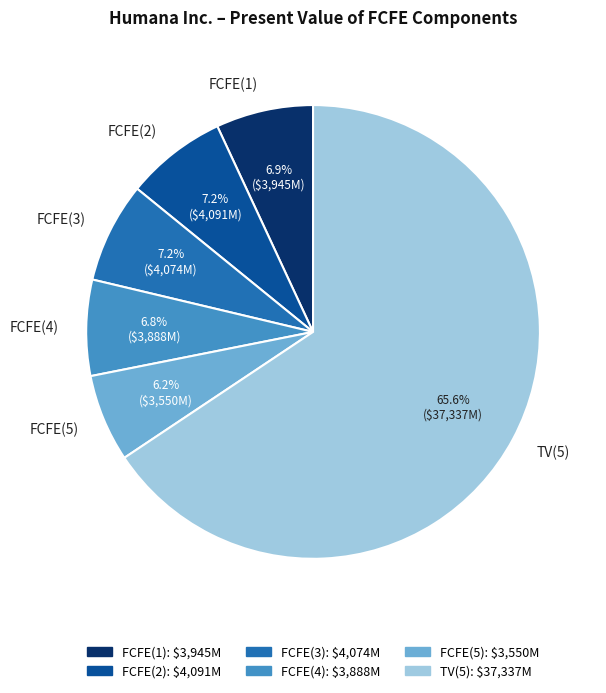

Which slice is the largest?

TV(5)